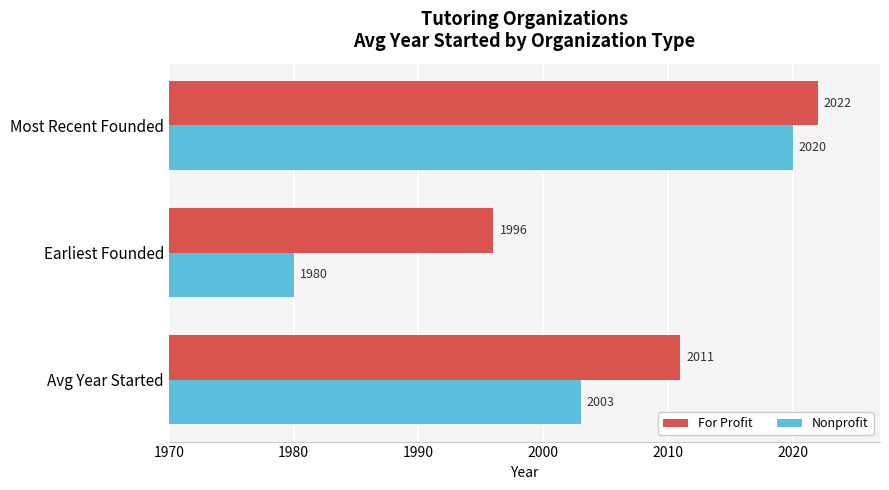

What is the average value of the For Profit series?

2010